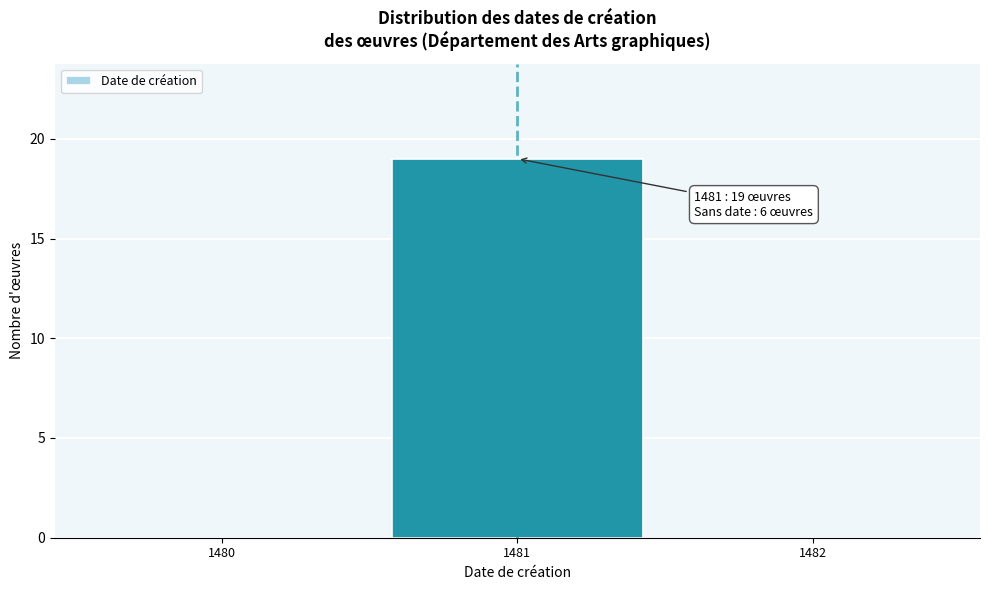

Over which range of the x-axis is the bar tallest?

1480.5 to 1481.5